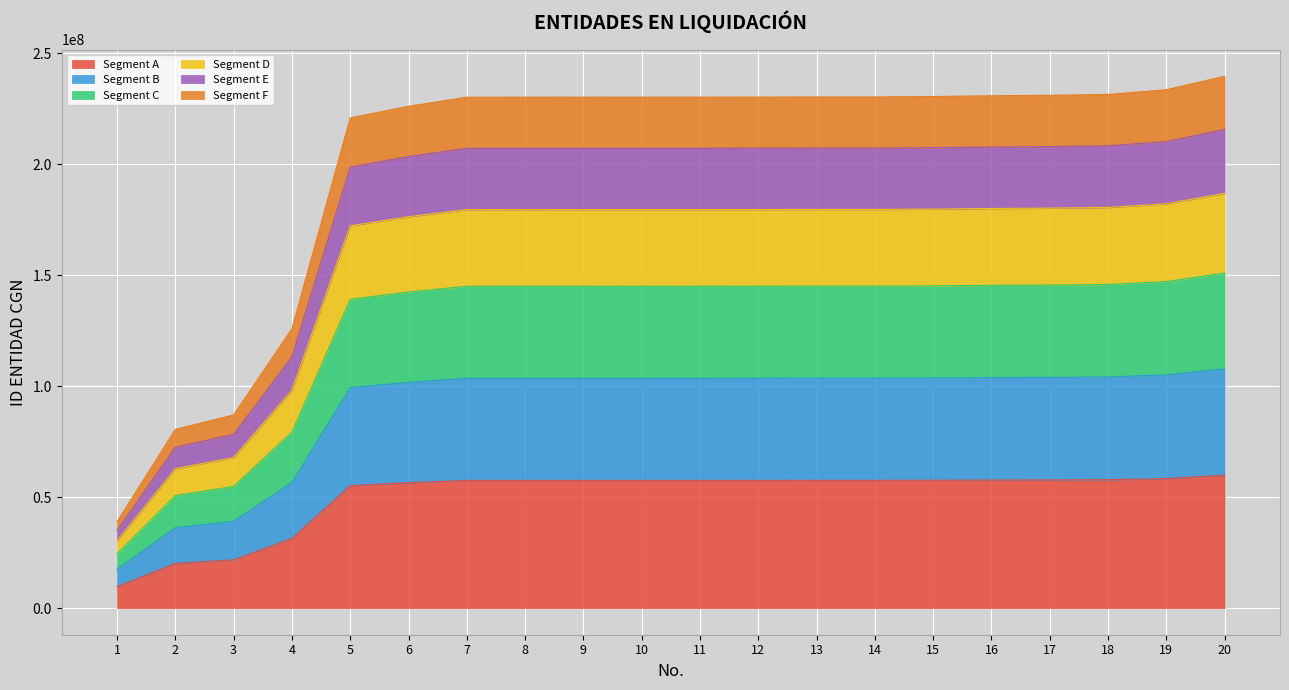

Is it true that the value at 16 is 117908630.1?

False